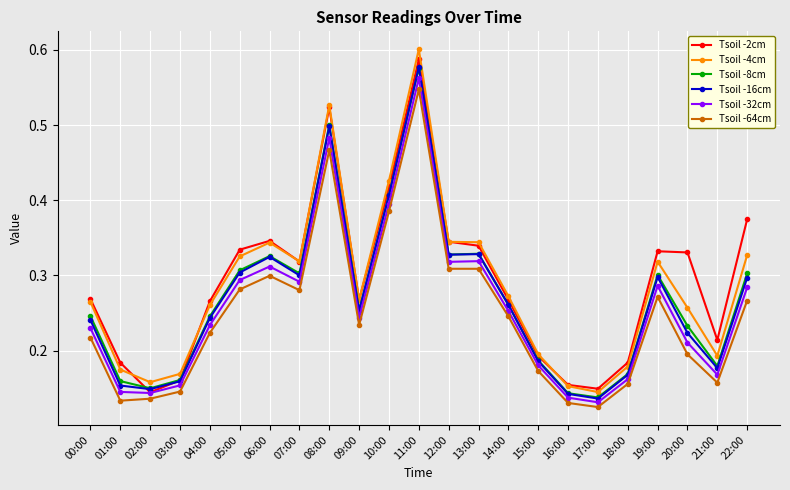

True or false: Tsoil -64cm and Tsoil -8cm intersect in this chart.

False